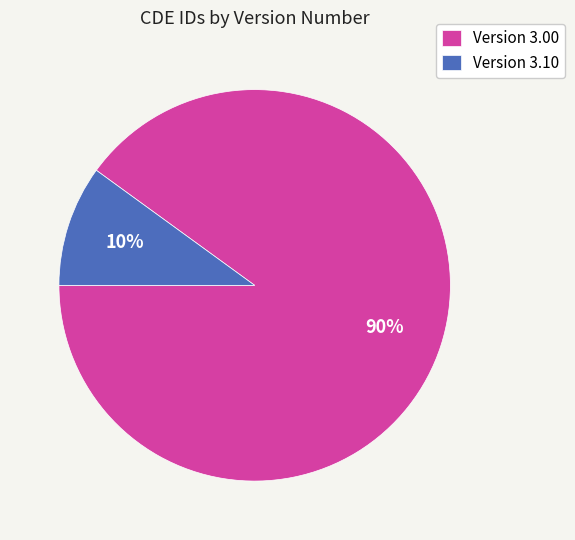

Which slice is the smallest?

Version 3.10